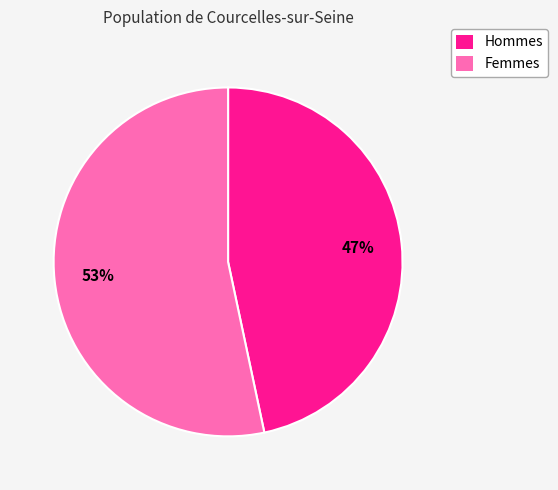

Combined, do Hommes and Femmes account for over 50%?

Yes